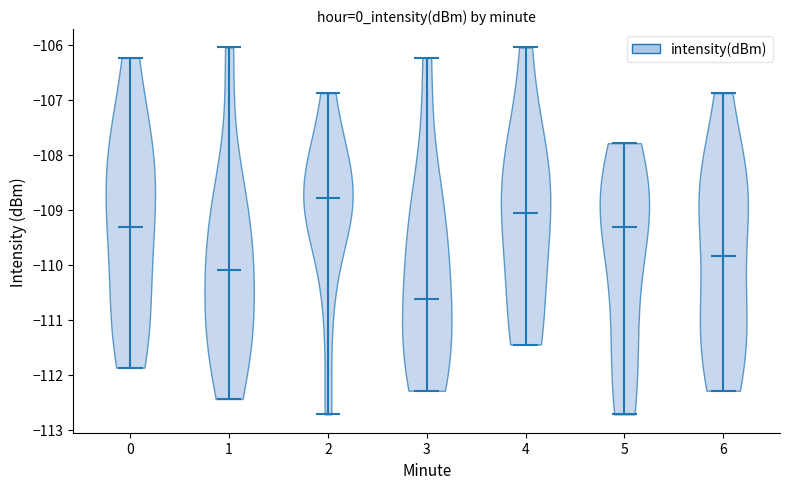

Reading left to right, read every violin against the y-axis: where its median line is, and the lowest and highest points it reaches. The values are not printed on the chart, so give them approximately, as read against the axis.

0: median line -109.3, lowest point -111.9, highest point -106.2
1: median line -110.1, lowest point -112.4, highest point -106.0
2: median line -108.8, lowest point -112.7, highest point -106.9
3: median line -110.6, lowest point -112.3, highest point -106.2
4: median line -109.1, lowest point -111.4, highest point -106.0
5: median line -109.3, lowest point -112.7, highest point -107.8
6: median line -109.8, lowest point -112.3, highest point -106.9